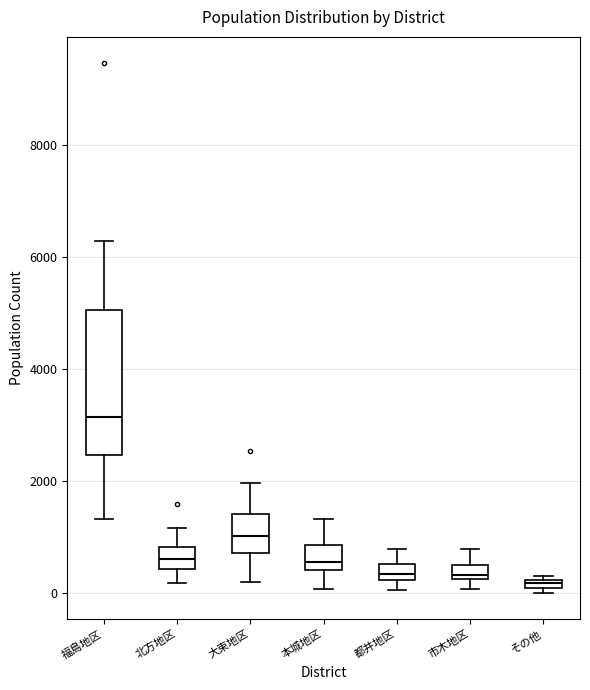

Where does the upper whisker of the box for 市木地区 end on the y-axis? The values are not printed on the chart, so give them approximately, as read against the axis.

800